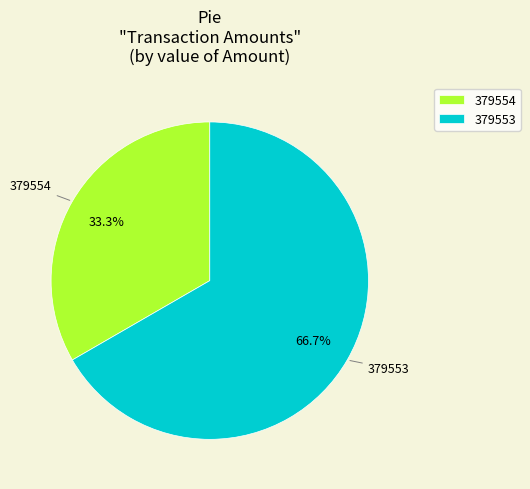

Which has a higher value, 379553 or 379554?

379553